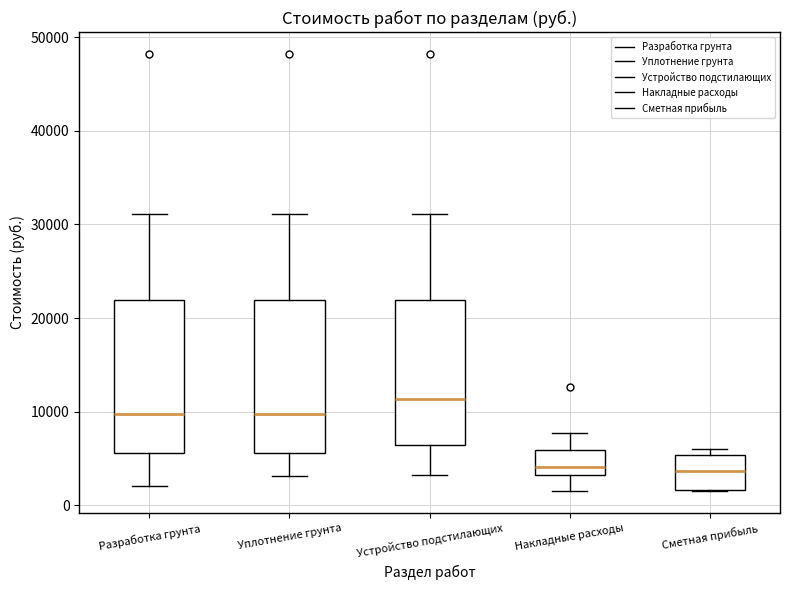

Reading left to right, transcribe this box plot: for each box, give where its median line is, the range the box spans, and where its two whiskers end, as read against the y-axis. The values are not printed on the chart, so give them approximately, as read against the axis.

Разработка грунта: median 10000, box 6000 to 22000, whiskers 2000 to 31000
Уплотнение грунта: median 10000, box 6000 to 22000, whiskers 3000 to 31000
Устройство подстилающих: median 11000, box 6000 to 22000, whiskers 3000 to 31000
Накладные расходы: median 4000, box 3000 to 6000, whiskers 2000 to 8000
Сметная прибыль: median 4000, box 2000 to 5000, whiskers 2000 to 6000